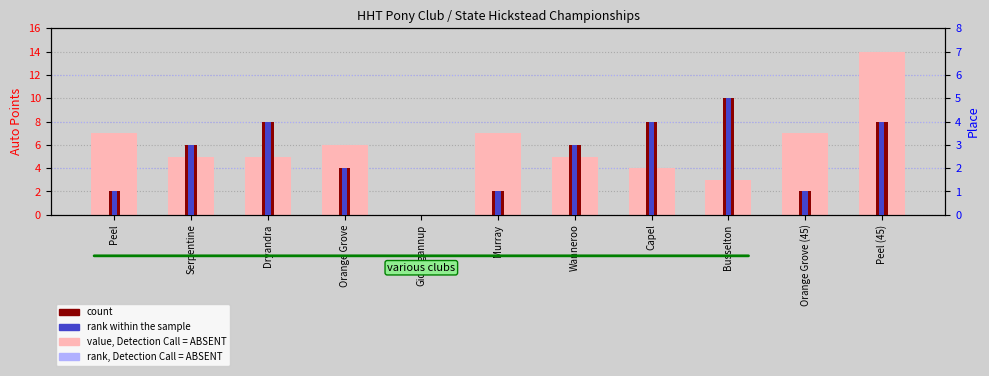

At which category does the chart reach its peak across all series?

Peel (45)